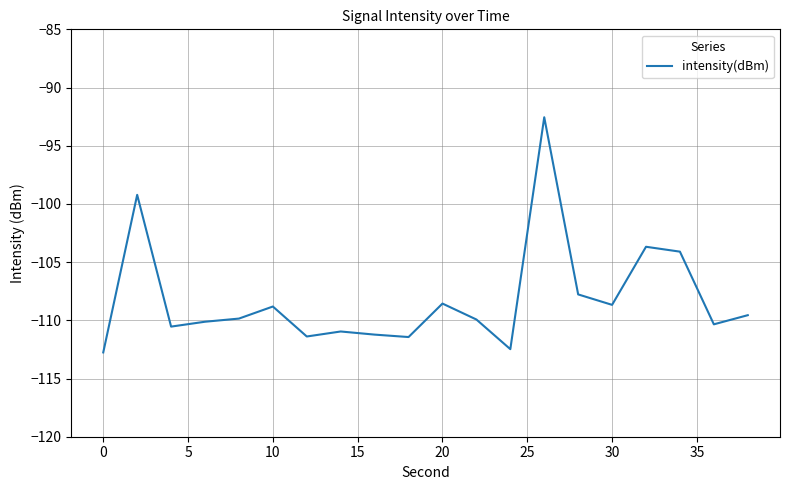

What is the minimum value shown in the chart?

-112.8